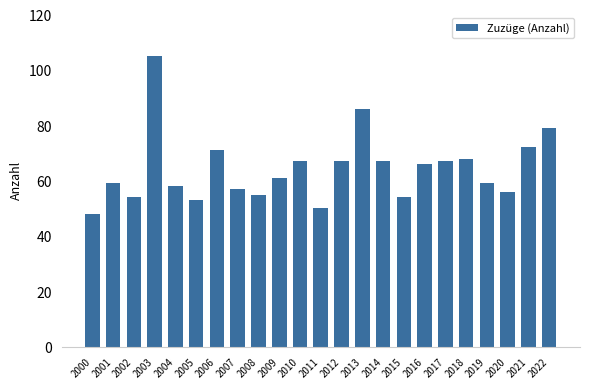

What is the sum of all values?

1479